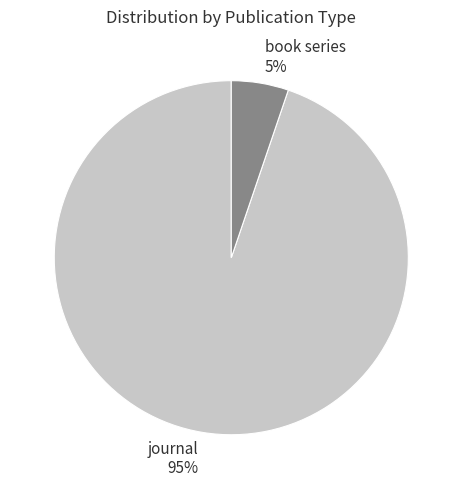

Do book series and journal together represent more than half of the pie?

Yes